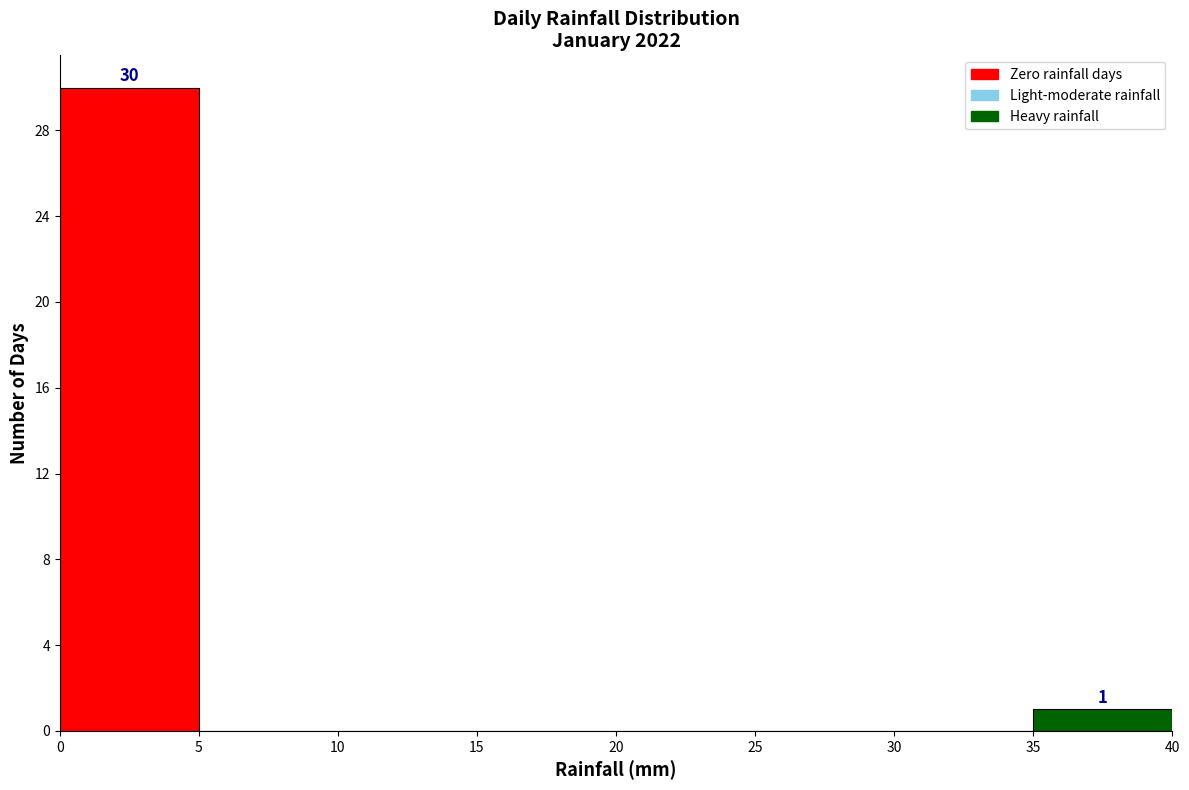

Which range on the x-axis has the tallest bar?

0 to 5